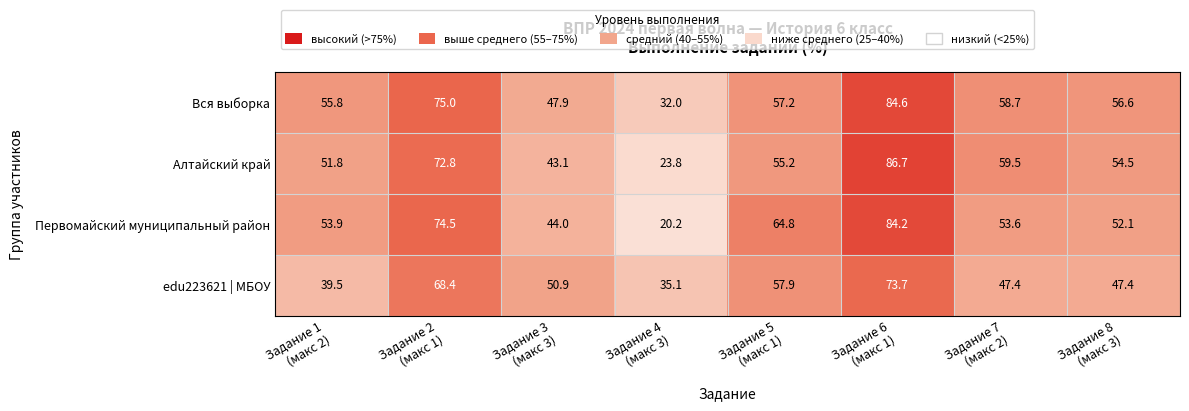

Which series has the largest total across all categories?

Вся выборка